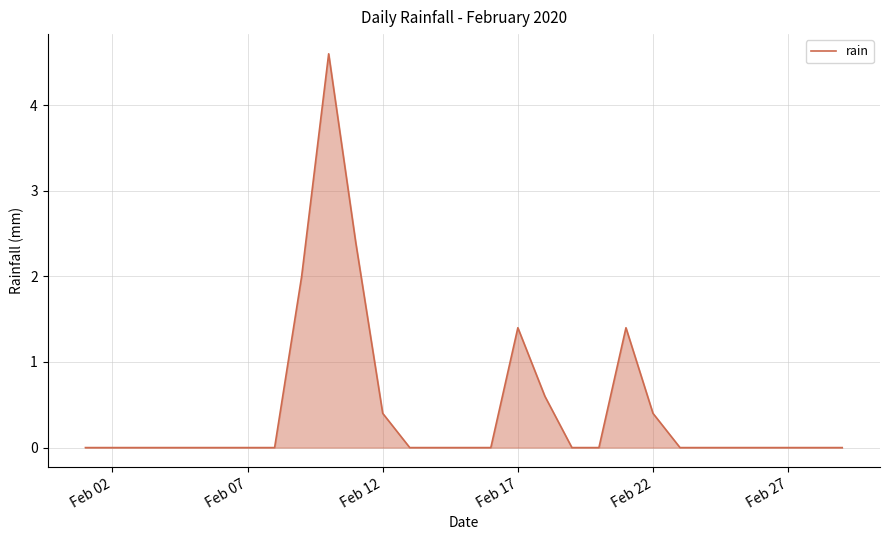

What is the difference between the maximum and minimum values?

4.6